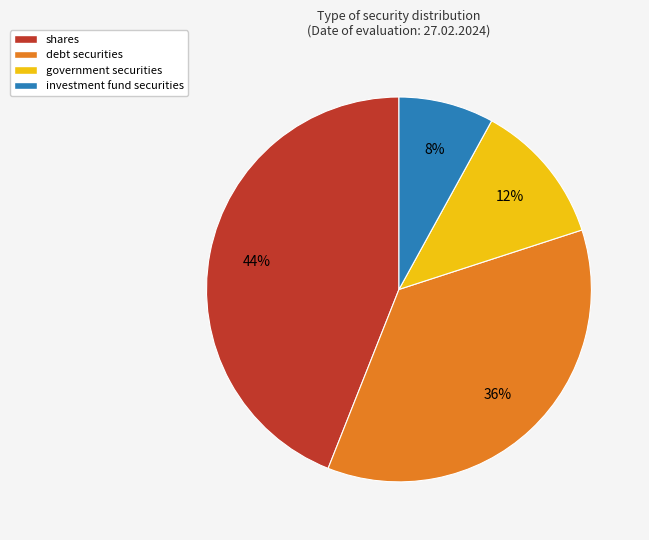

To the nearest percent, what is the difference between the debt securities and investment fund securities slice percentages?

28%